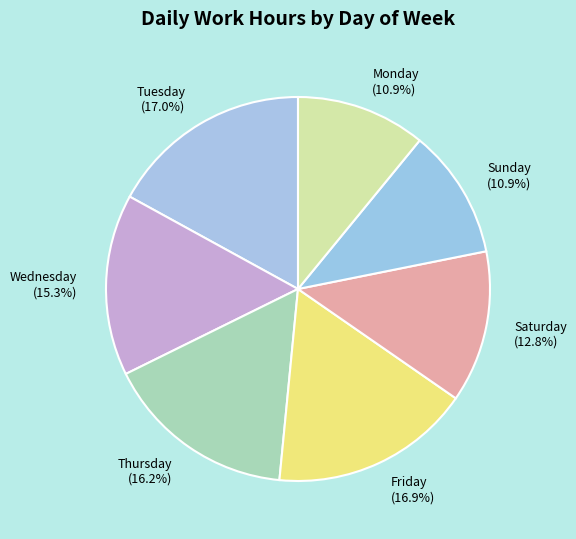

Is there a majority slice in this chart?

No